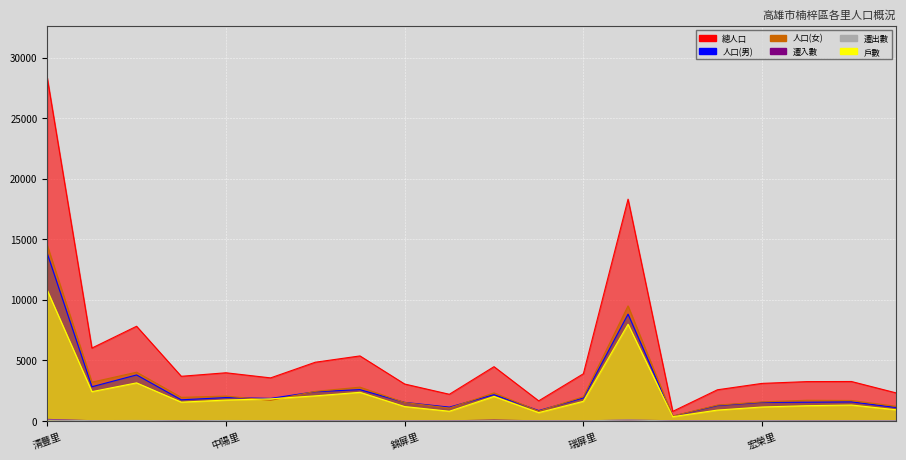

What is the value of the 人口(男) point at the 13th from the left?

1896